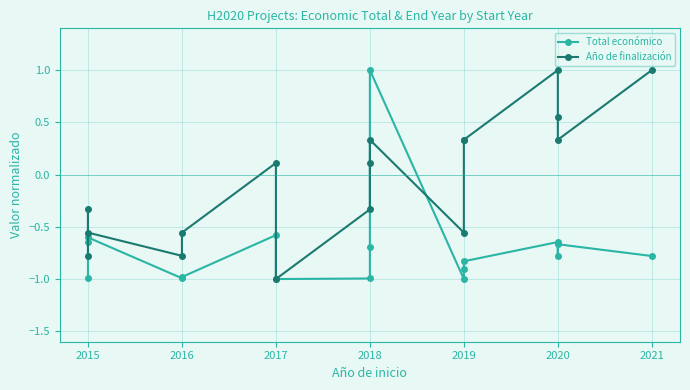

Is it true that Total económico equals -0.6 at 2016?

False